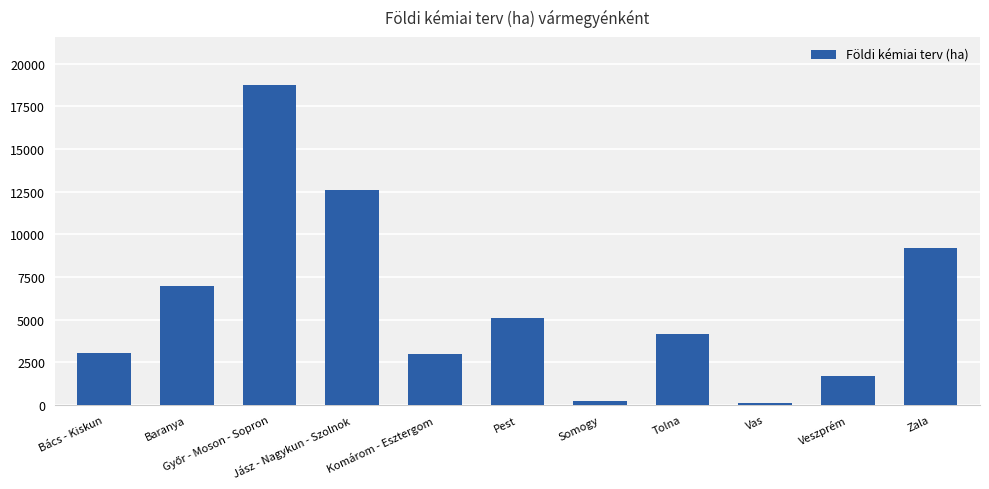

Is it true that the value at Somogy is 220?

True